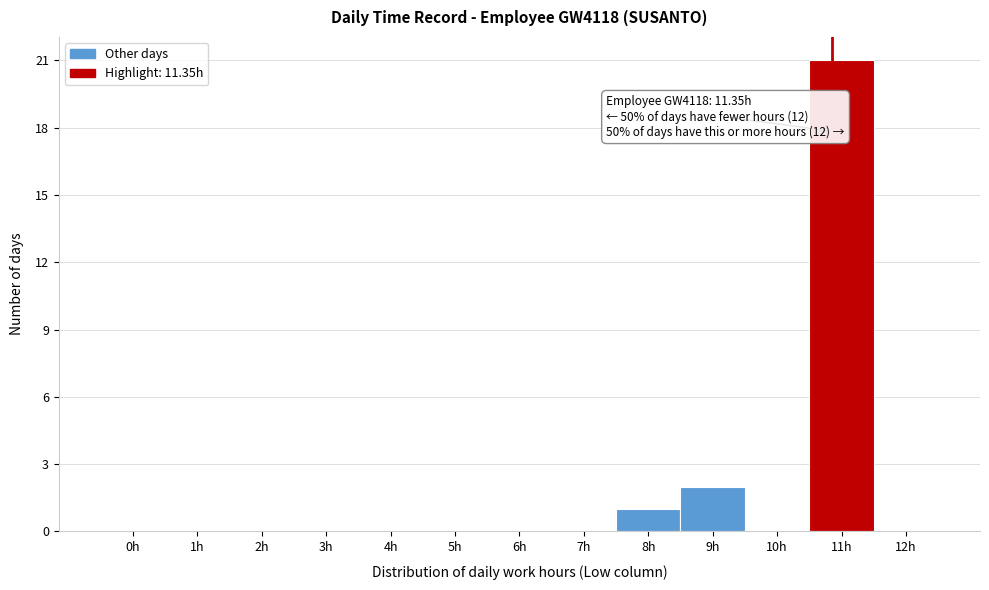

Reading left to right, list all the values displayed in this chart.

0h=0	1h=0	2h=0	3h=0	4h=0	5h=0	6h=0	7h=0	8h=1	9h=2	10h=0	11h=21	12h=0